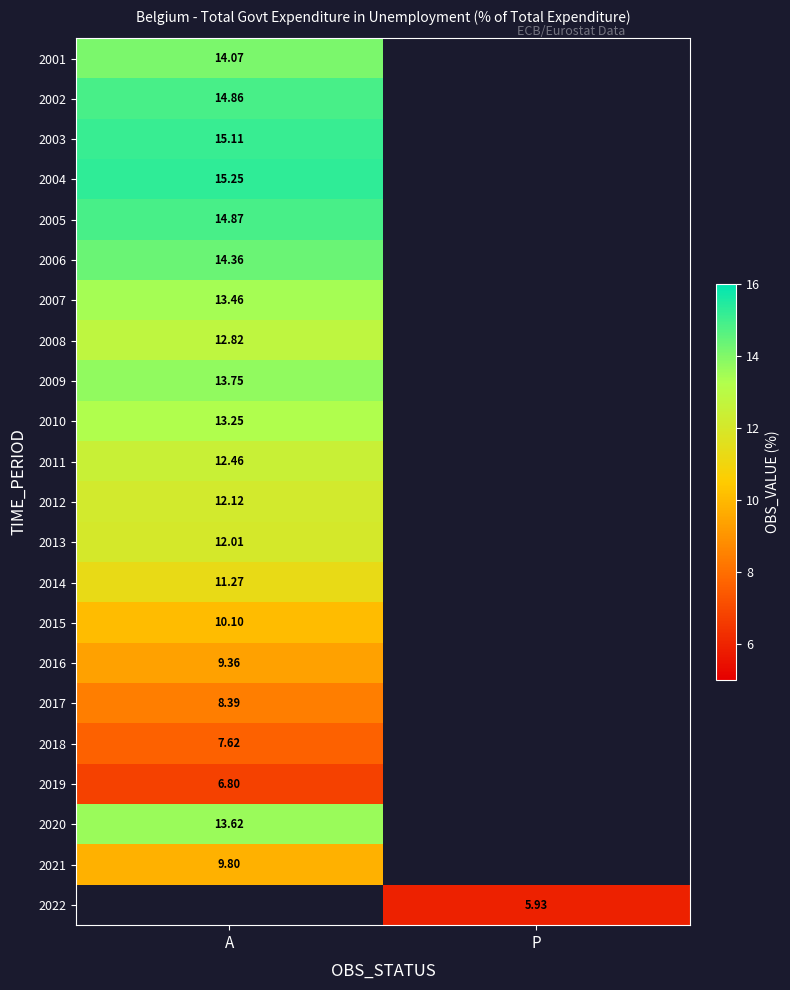

True or false: 2008 has a value of 12.8 at A.

True